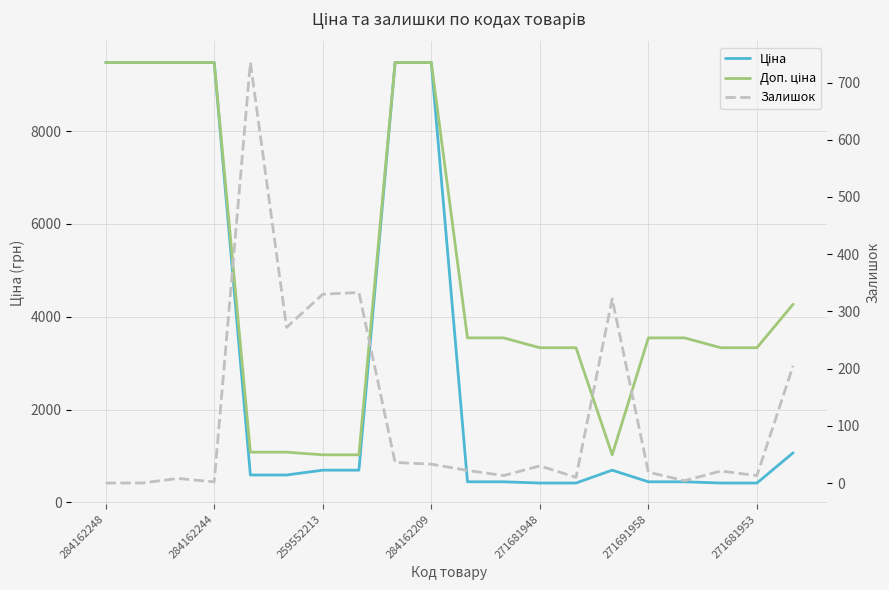

What is the spread (max minus min) of values at 17?

3311.5